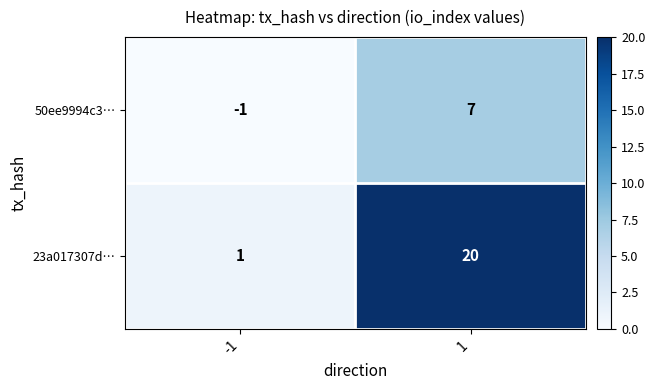

What is the greatest value displayed?

20